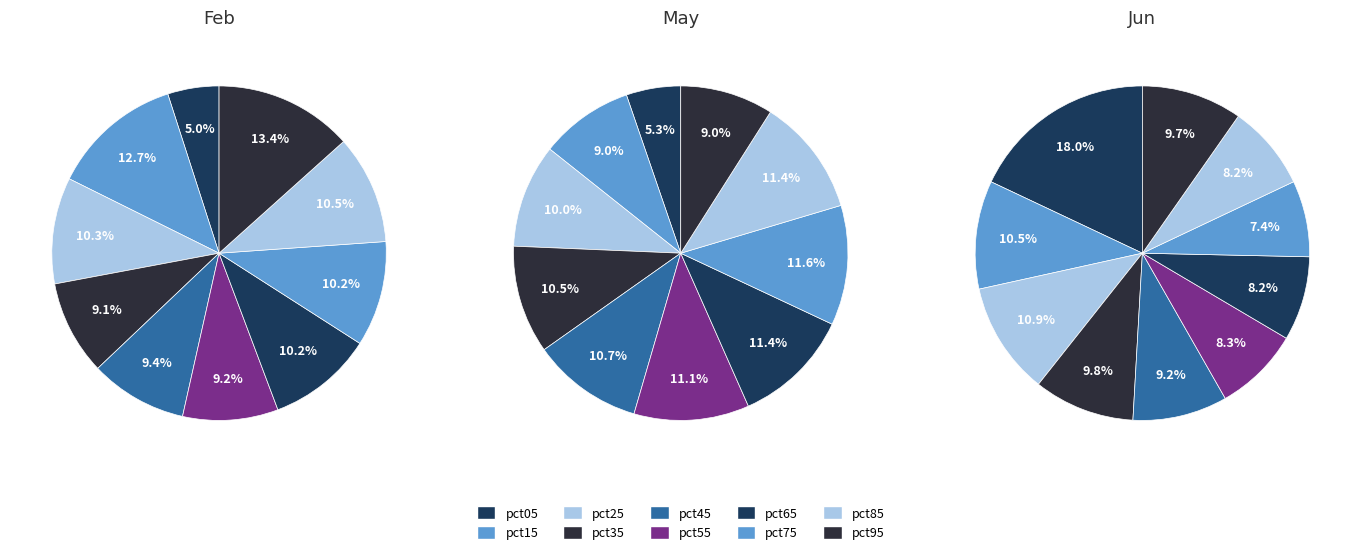

True or false: pct45 accounts for 21% of the total.

False